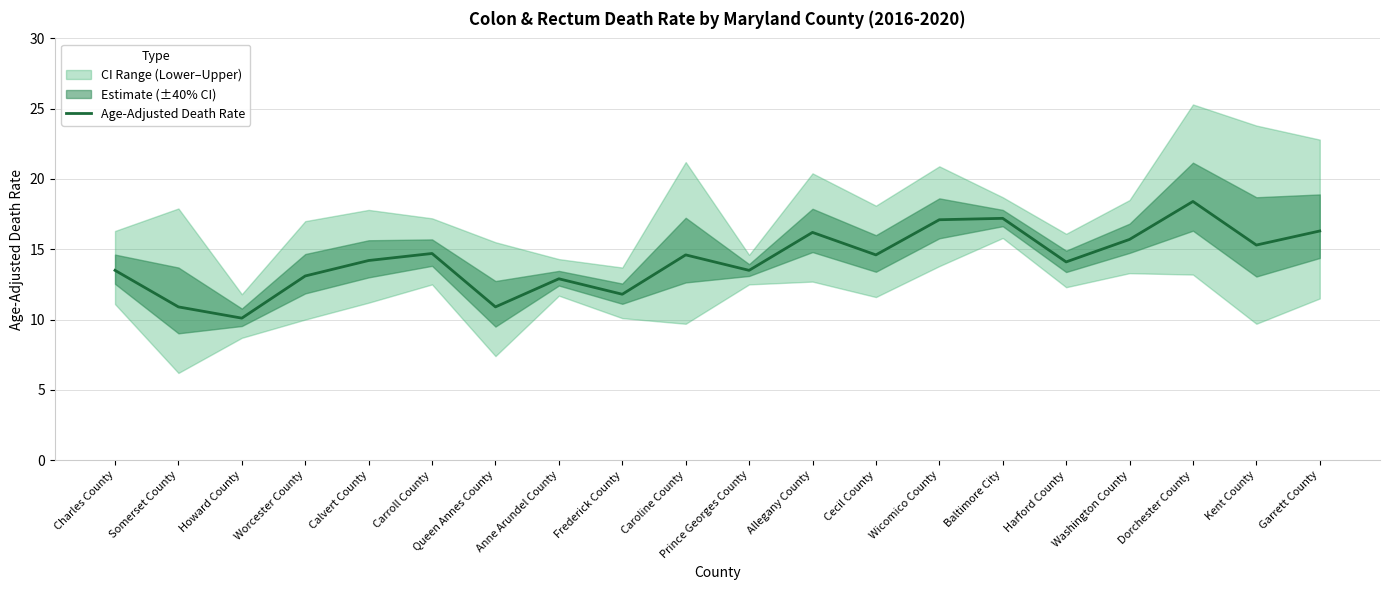

What is the sum of all values?

285.1